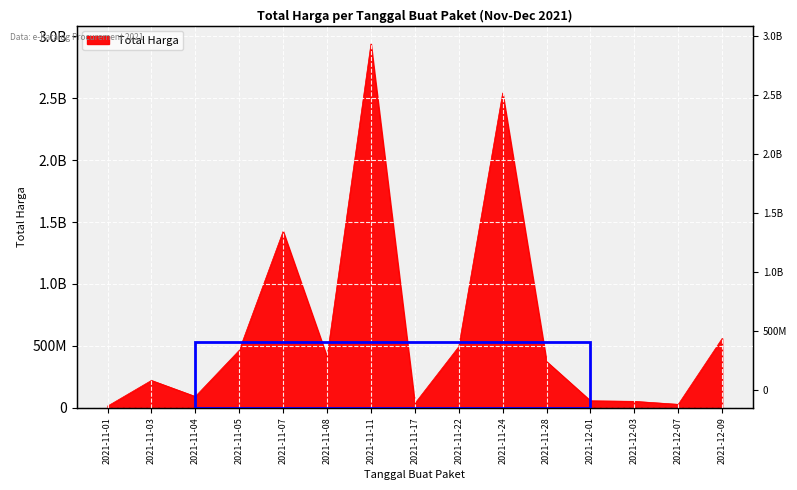

Reading right to left, extract all data points from this chart.

559971000	27412000	51601000	56152800	373404000	2543326200	493000000	34292000	2939963240	410765000	1425867900	464002100	90671075	220623270	12787500